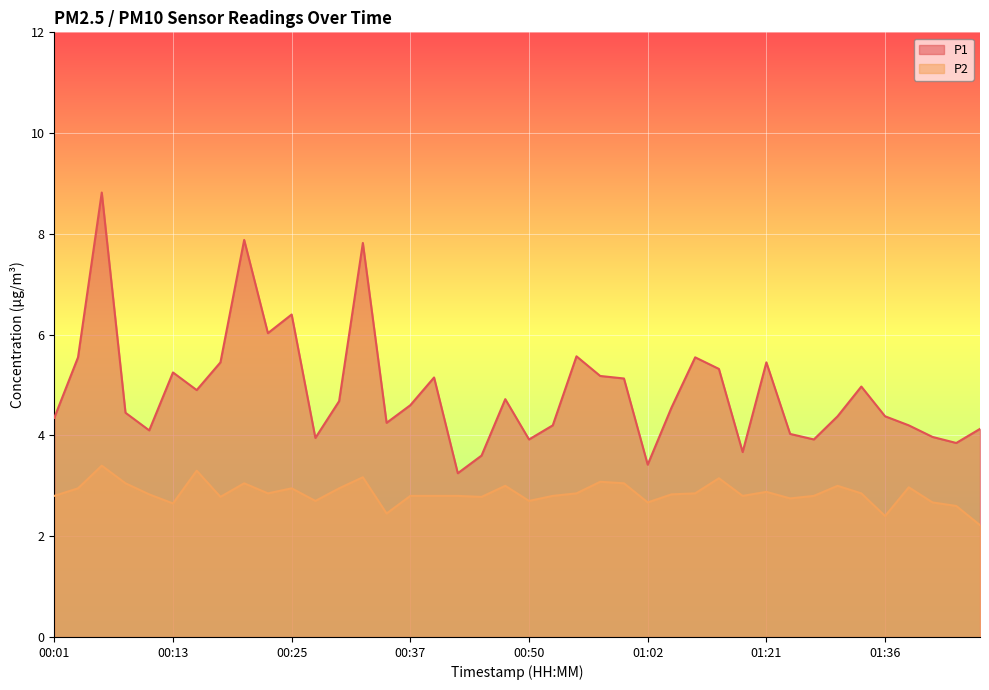

True or false: P1 and P2 cross at least once.

False